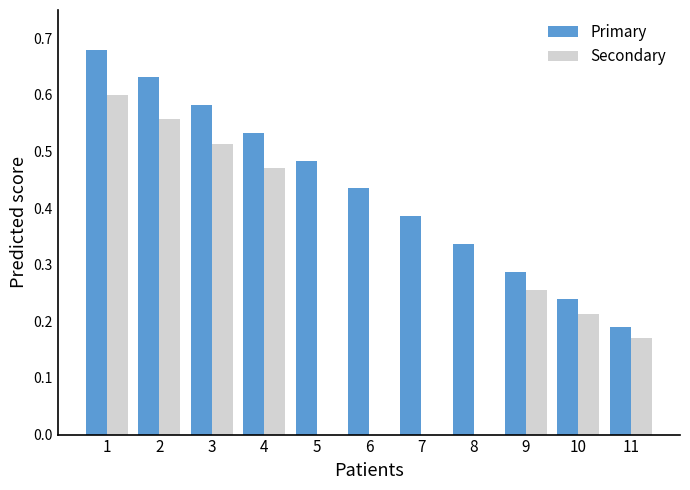

The chart shows a value of 0.1 at 11. True or false?

False